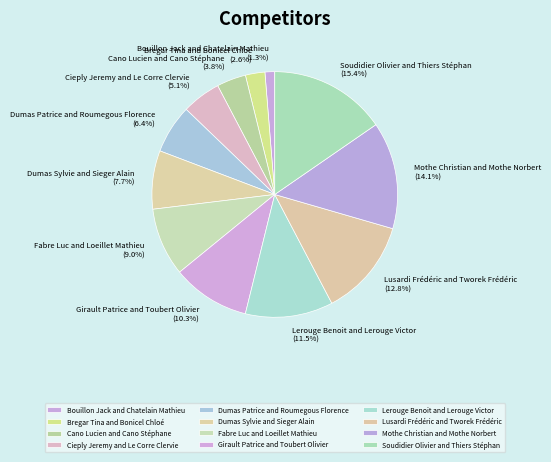

Rank the categories by value from lowest to highest.

Bouillon Jack and Chatelain Mathieu, Bregar Tina and Bonicel Chloé, Cano Lucien and Cano Stéphane, Cieply Jeremy and Le Corre Clervie, Dumas Patrice and Roumegous Florence, Dumas Sylvie and Sieger Alain, Fabre Luc and Loeillet Mathieu, Girault Patrice and Toubert Olivier, Lerouge Benoit and Lerouge Victor, Lusardi Frédéric and Tworek Frédéric, Mothe Christian and Mothe Norbert, Soudidier Olivier and Thiers Stéphan